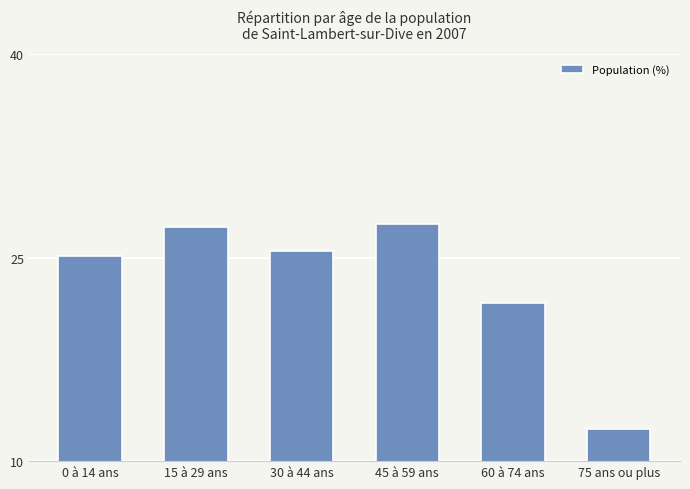

The chart shows a value of 27.5 at 45 à 59 ans. True or false?

True